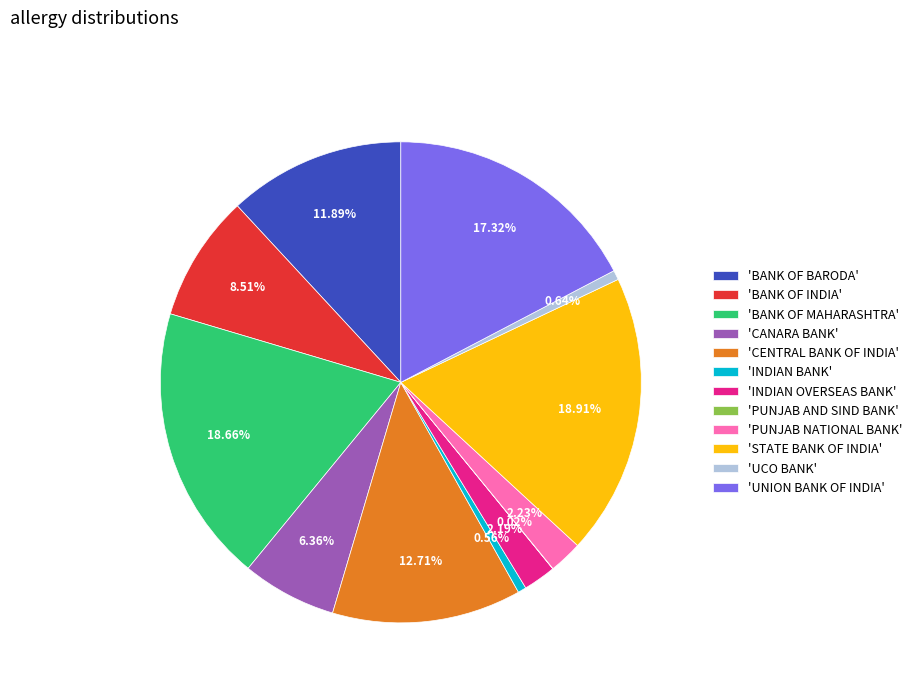

Is 'PUNJAB NATIONAL BANK' the majority of the pie?

No